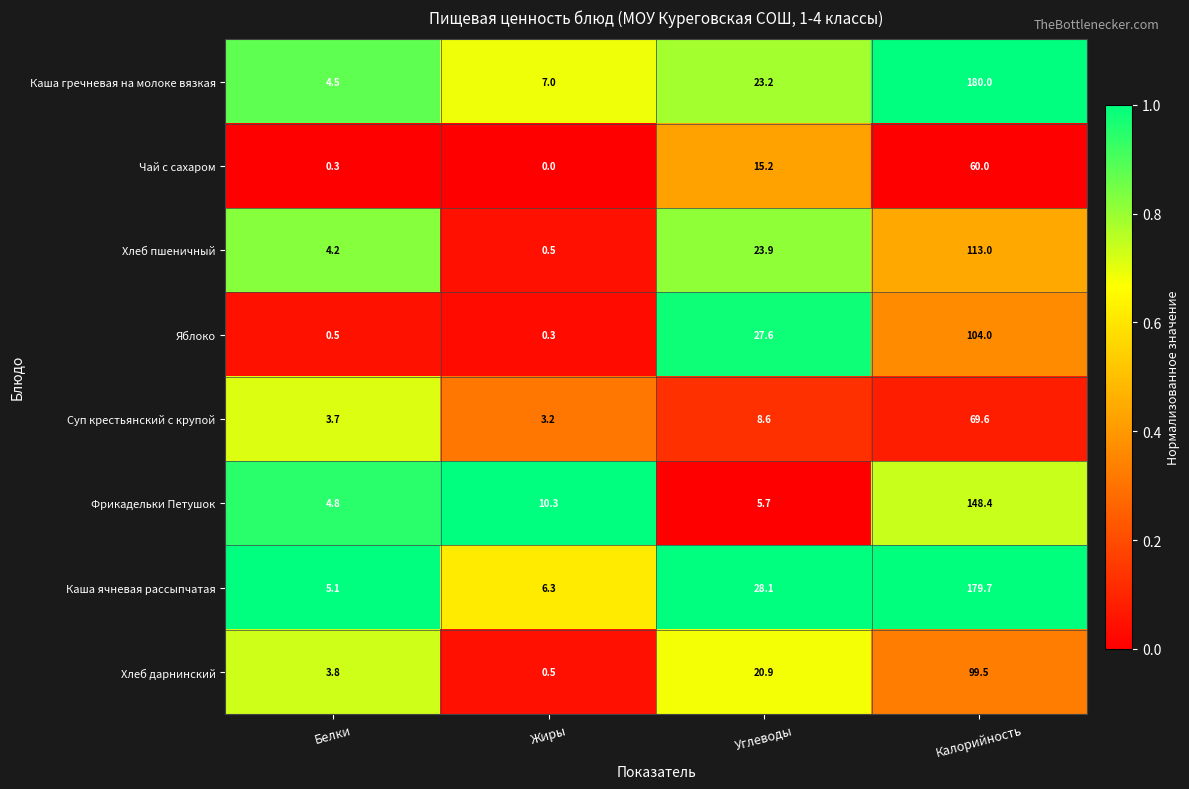

What is the greatest value displayed?

180.0